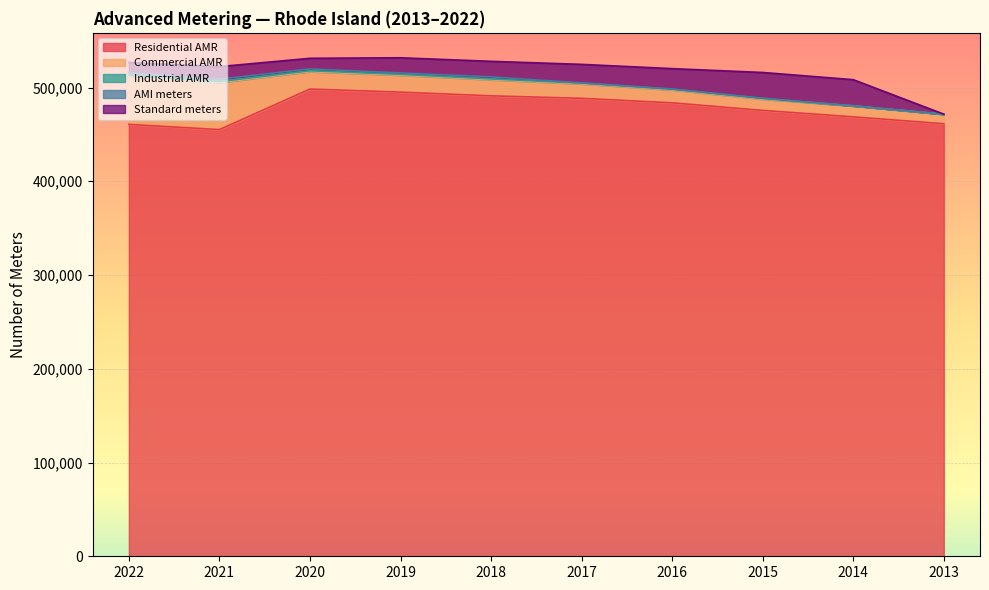

The Industrial AMR series shows 1358 at 2019. True or false?

False